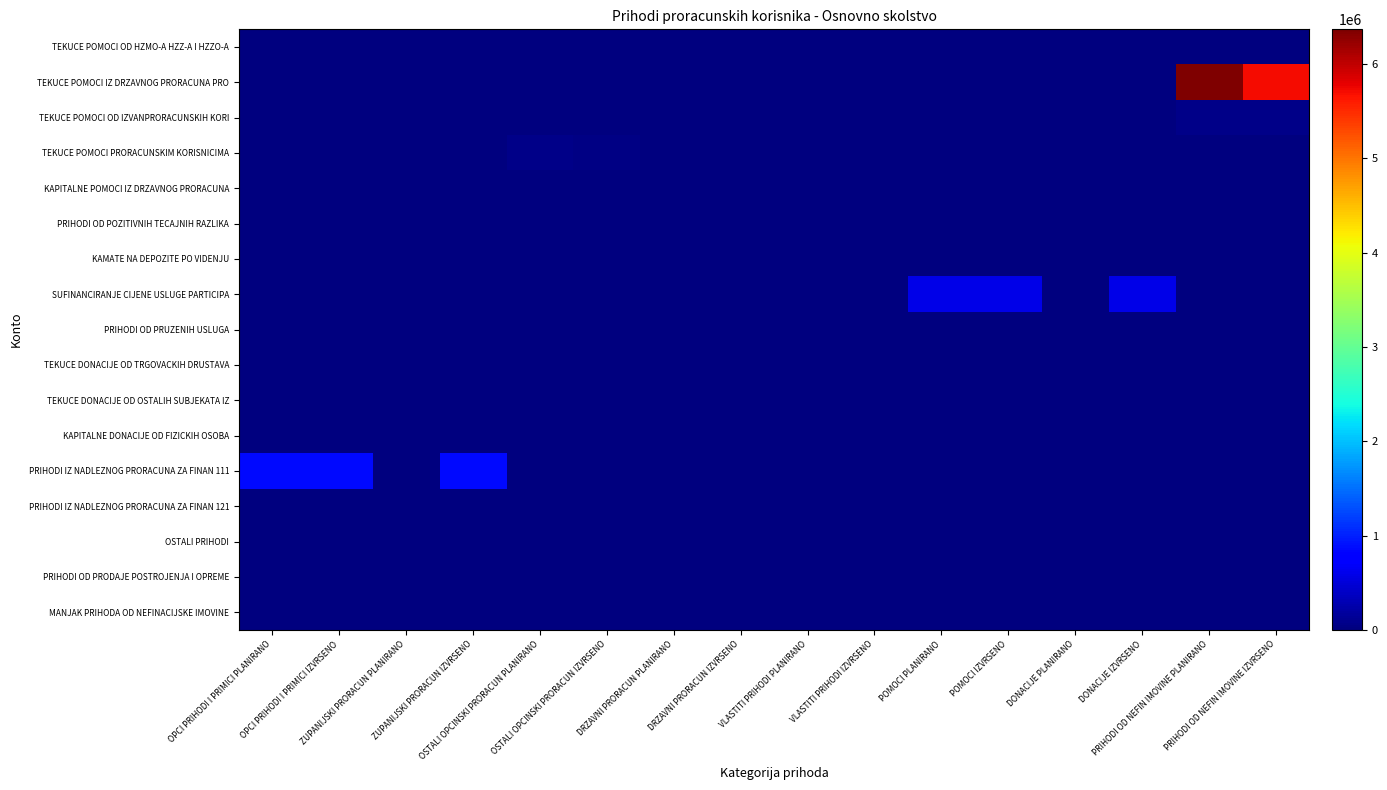

Which series changed the most between OSTALI OPCINSKI PRORACUN IZVRSENO and POMOCI IZVRSENO?

SUFINANCIRANJE CIJENE USLUGE PARTICIPA